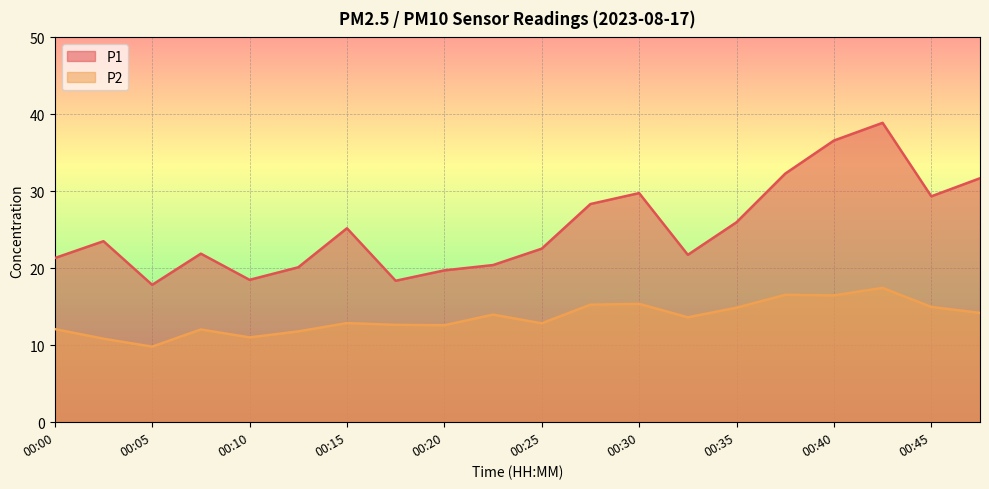

Which series has the largest total across all categories?

P1